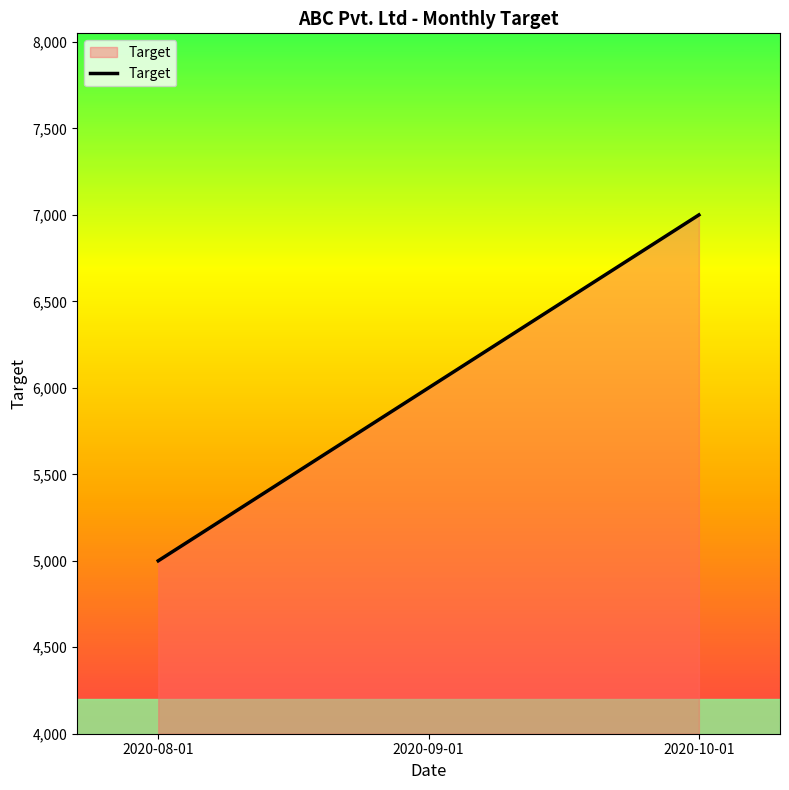

What is the ratio of the value at 2020-10-01 to the value at 2020-08-01?

1.4